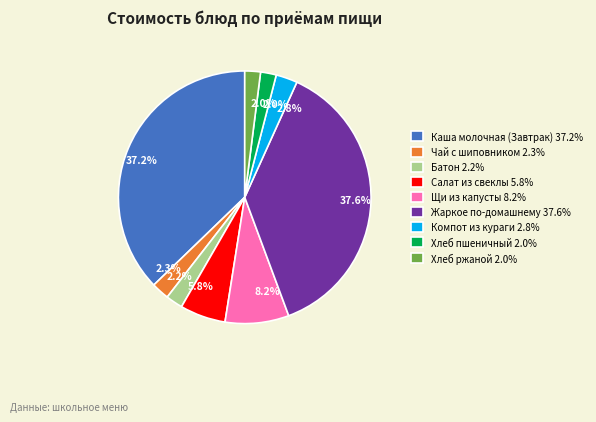

To the nearest percent, what portion does Жаркое по-домашнему represent?

38%